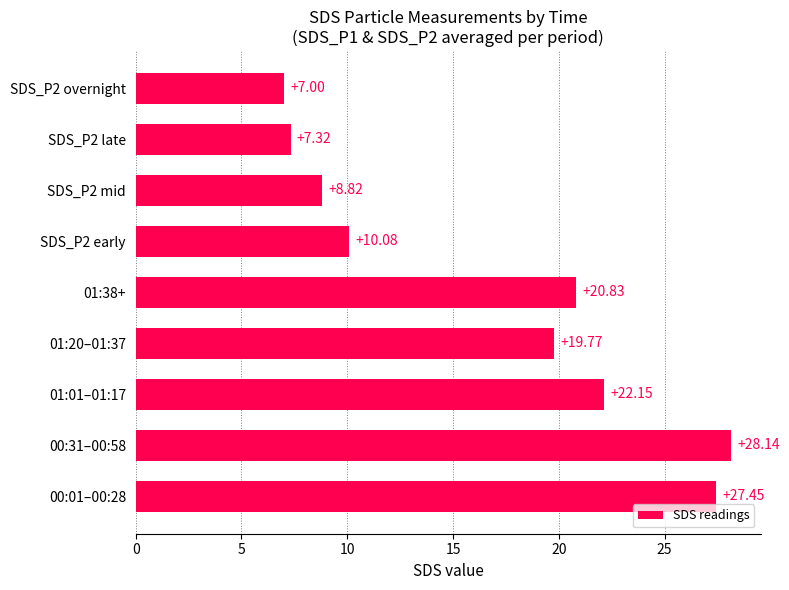

What is the average value?

16.8